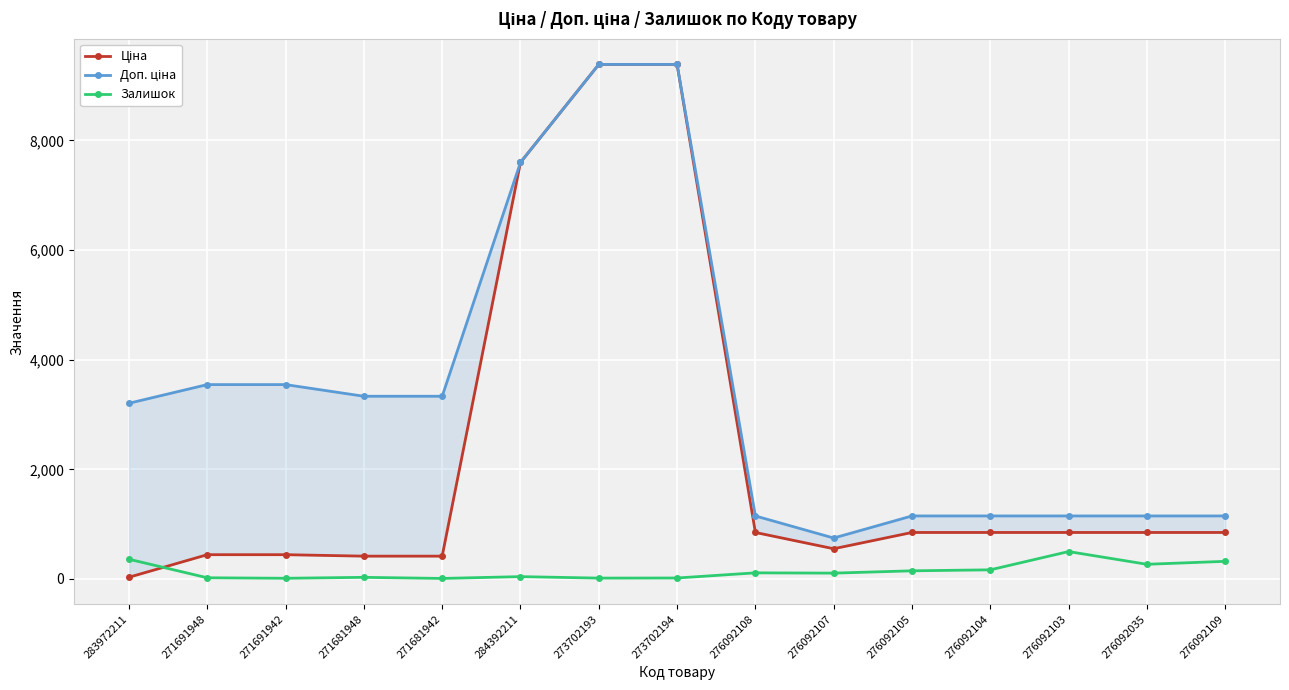

What are all the series names shown in the legend?

Ціна, Доп. ціна, Залишок